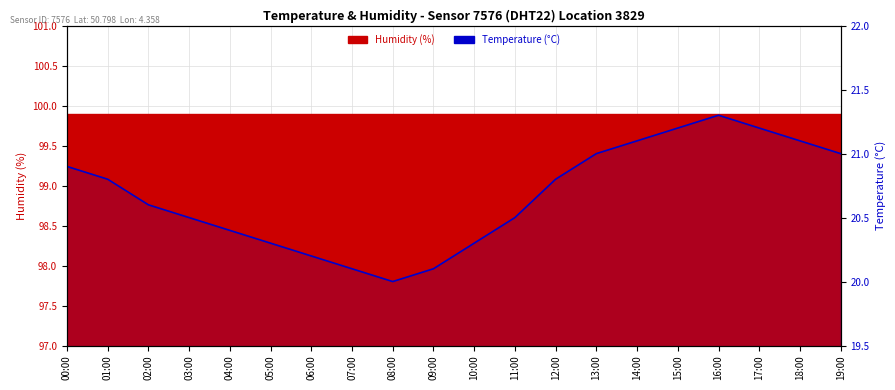

Reading left to right, what are all the values shown in this chart?

00:00=20.9	01:00=20.8	02:00=20.6	03:00=20.5	04:00=20.4	05:00=20.3	06:00=20.2	07:00=20.1	08:00=20.0	09:00=20.1	10:00=20.3	11:00=20.5	12:00=20.8	13:00=21.0	14:00=21.1	15:00=21.2	16:00=21.3	17:00=21.2	18:00=21.1	19:00=21.0